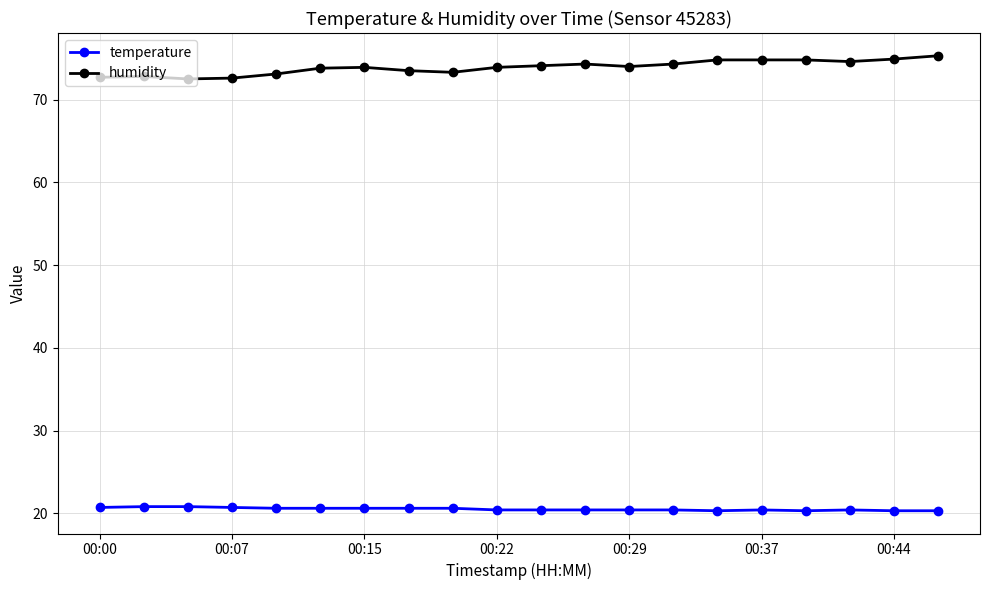

How many lines are shown in the chart?

2